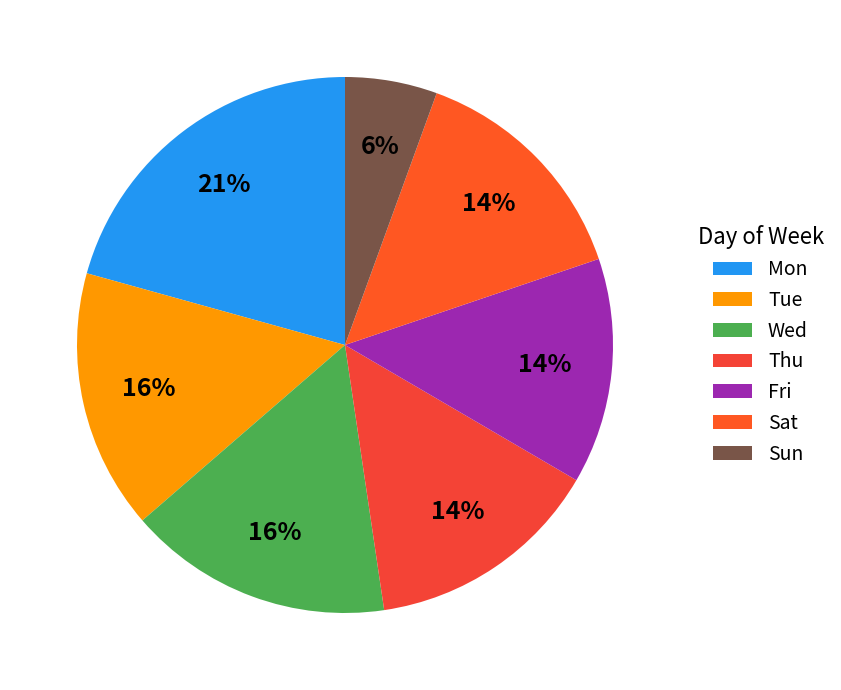

What is the change in value from Fri to Sat?

-0.5